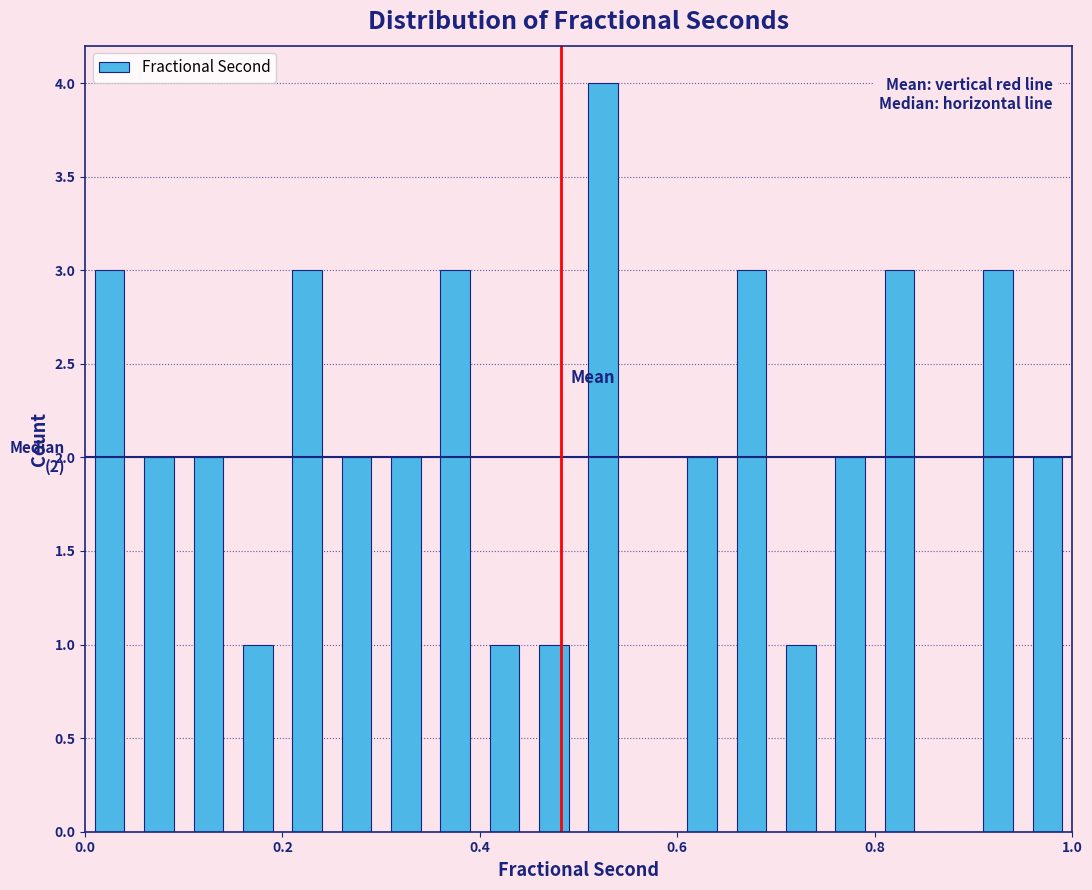

Read against the x-axis, roughly where is the centre of the tallest bar?

0.52